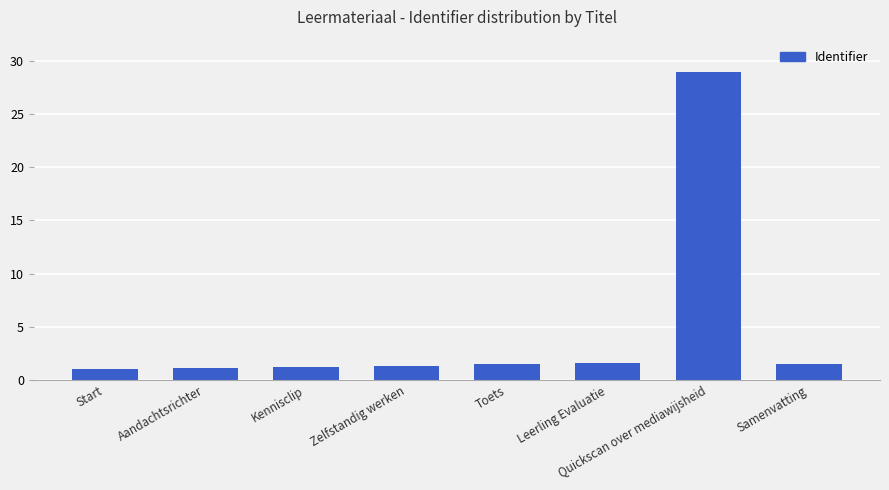

How many categories are shown in the chart?

8